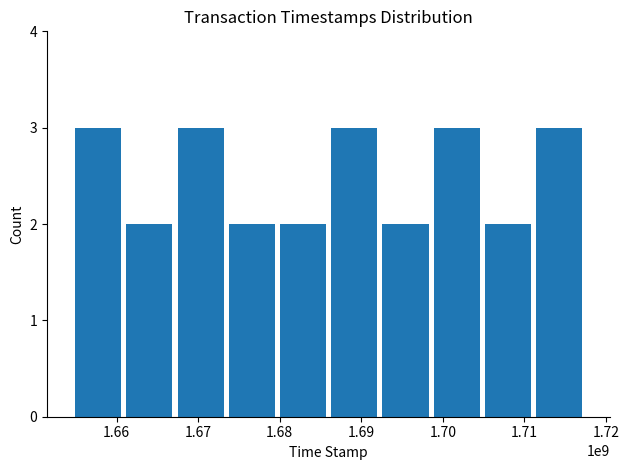

What is the maximum value shown in the chart?

3